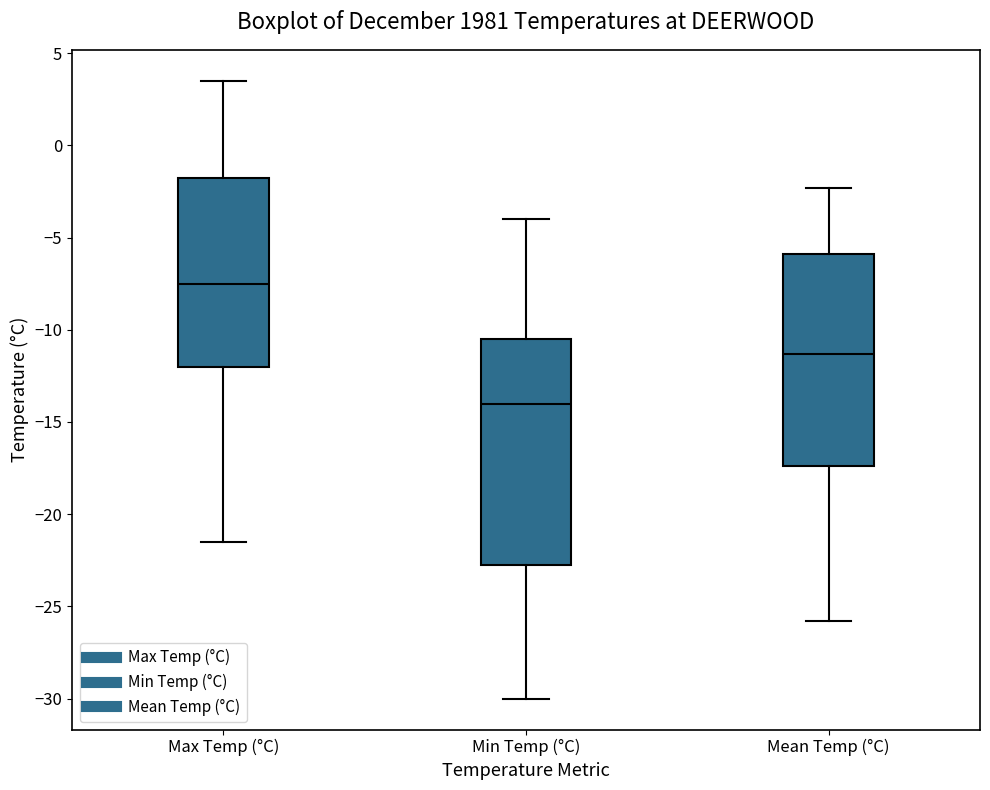

Comparing the boxes themselves (not the whiskers), which one is the tallest?

Min Temp (°C)